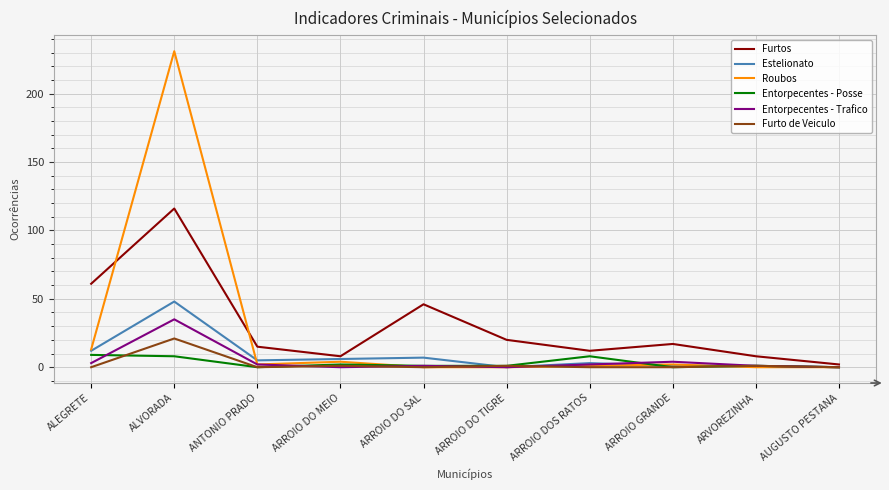

Rank the series by their maximum value, from lowest to highest.

Entorpecentes - Posse, Furto de Veiculo, Entorpecentes - Trafico, Estelionato, Furtos, Roubos